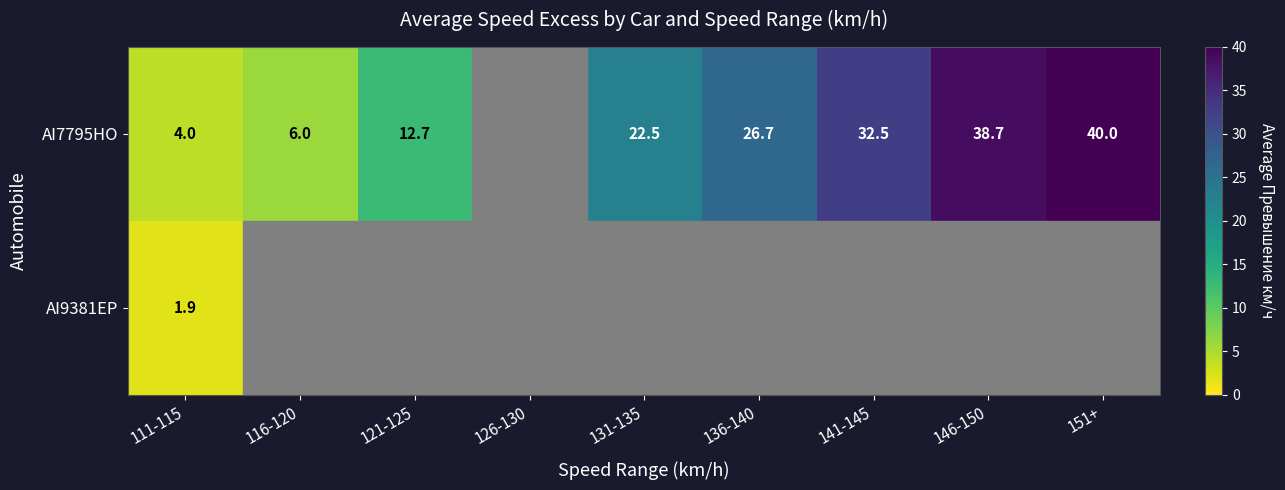

At 111-115, list the series in order from largest to smallest.

AI7795HO, AI9381EP